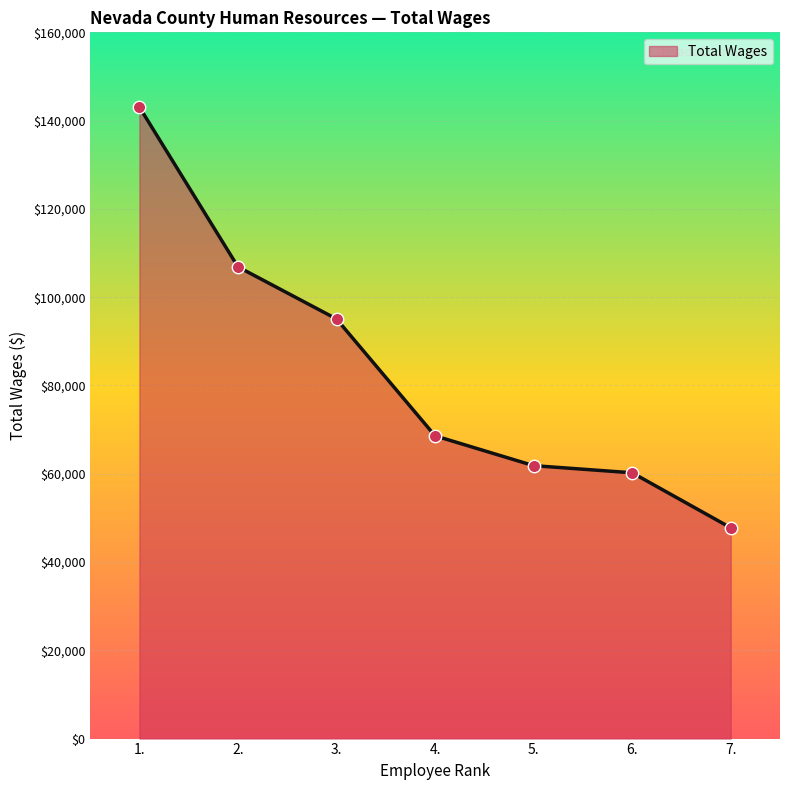

What is the ratio of the value at 4. to the value at 3.?

0.7